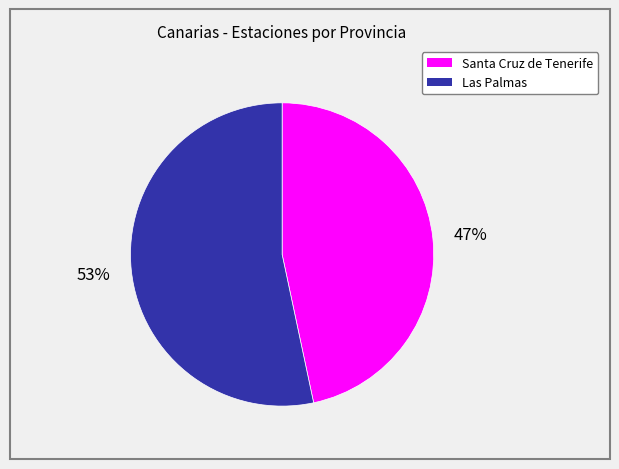

What is the ratio of the value at Santa Cruz de Tenerife to the value at Las Palmas?

0.9